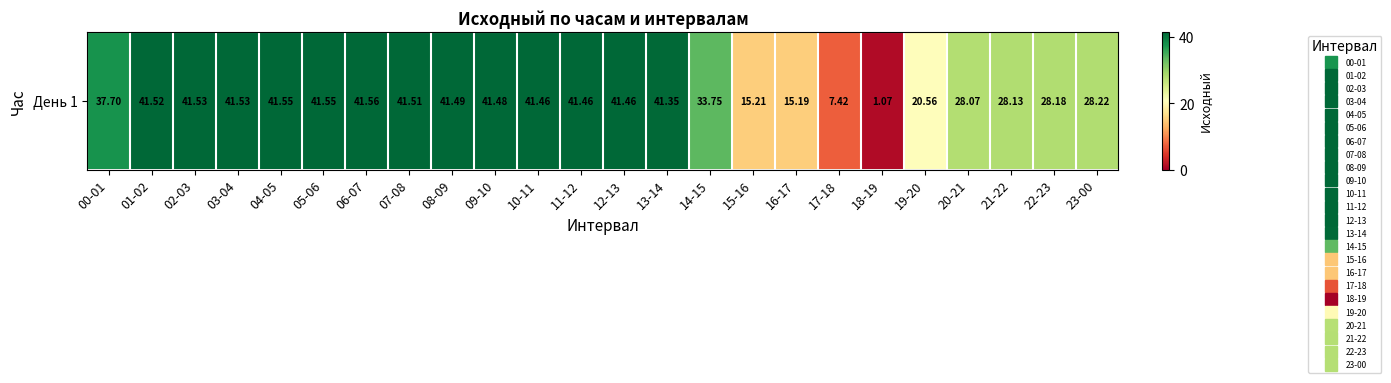

Is it true that the value at 07-08 is 41.5?

True